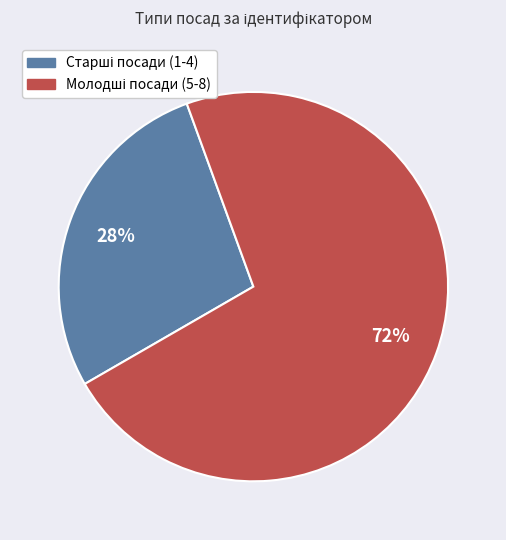

To the nearest percent, what is the average slice percentage?

50%